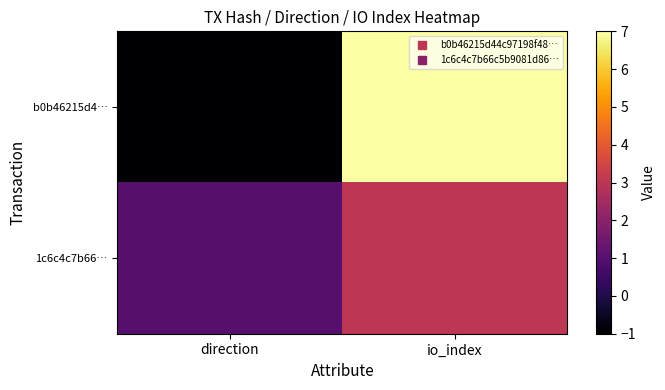

Which category has the highest value across all series?

io_index